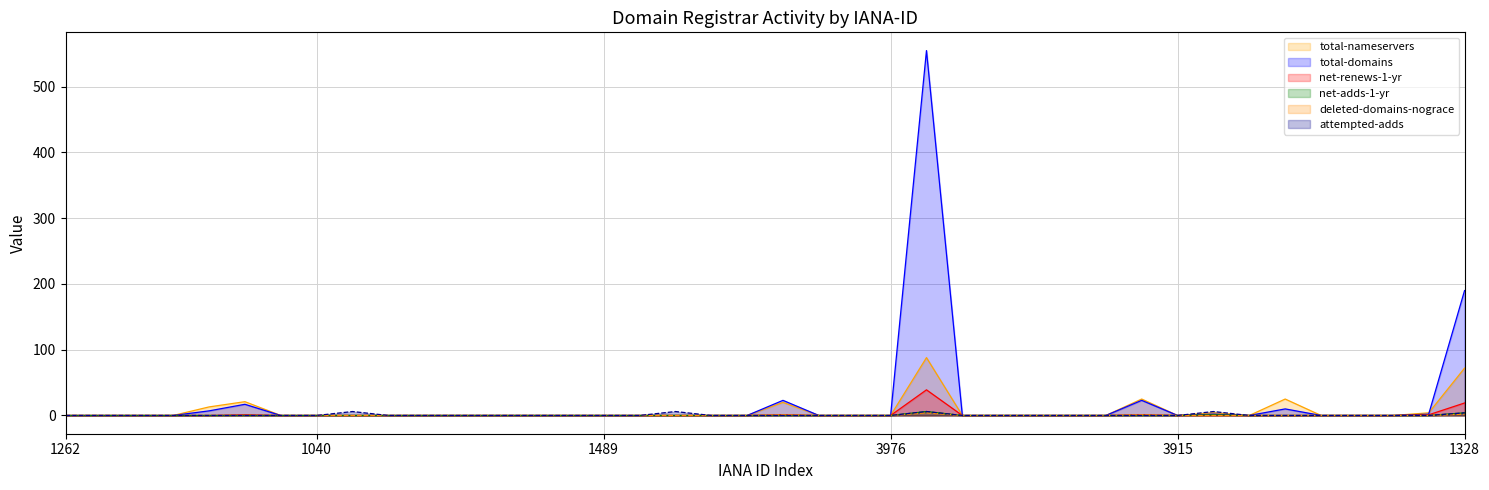

Is the value of deleted-domains-nograce (line) at 21 greater than the value of attempted-adds (line) at 21?

No